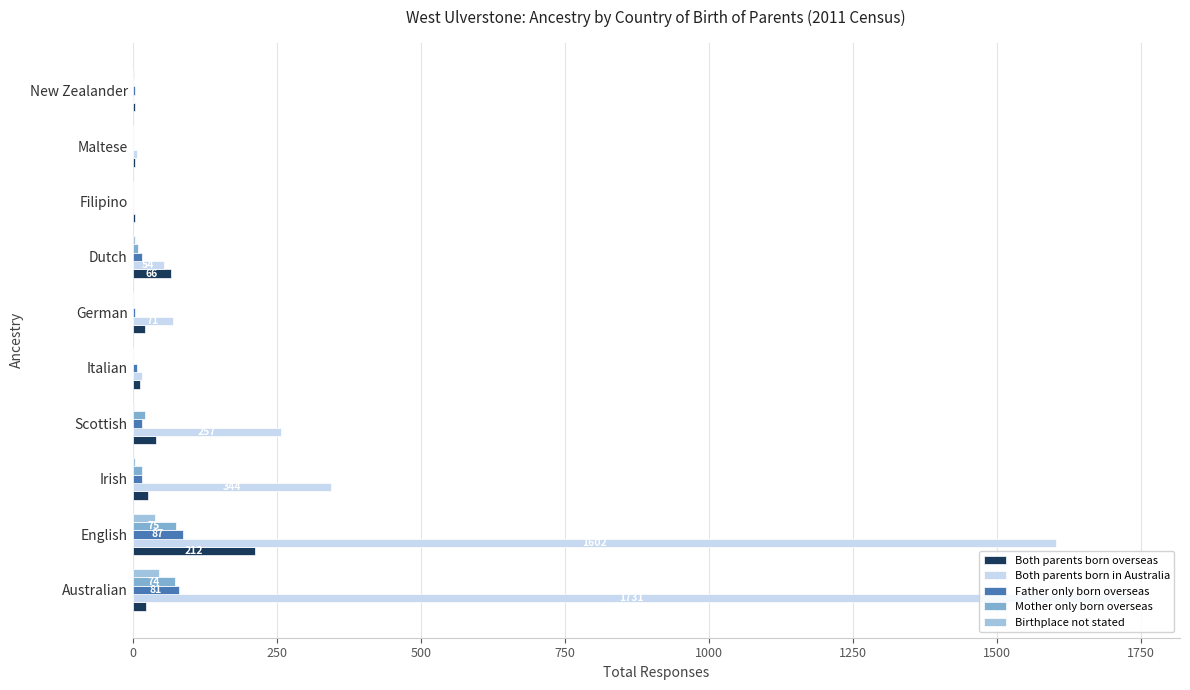

What are all the series names shown in the legend?

Both parents born overseas, Both parents born in Australia, Father only born overseas, Mother only born overseas, Birthplace not stated